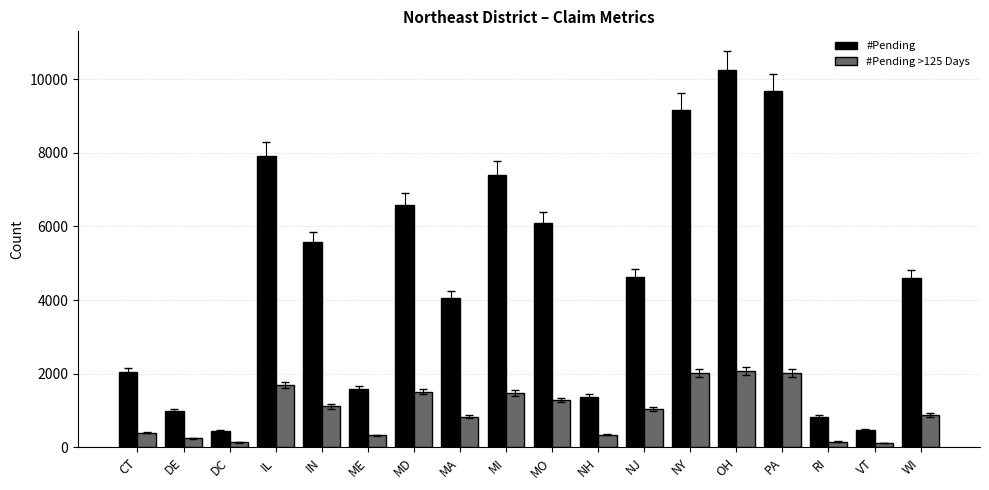

Which series has the widest spread of values?

#Pending